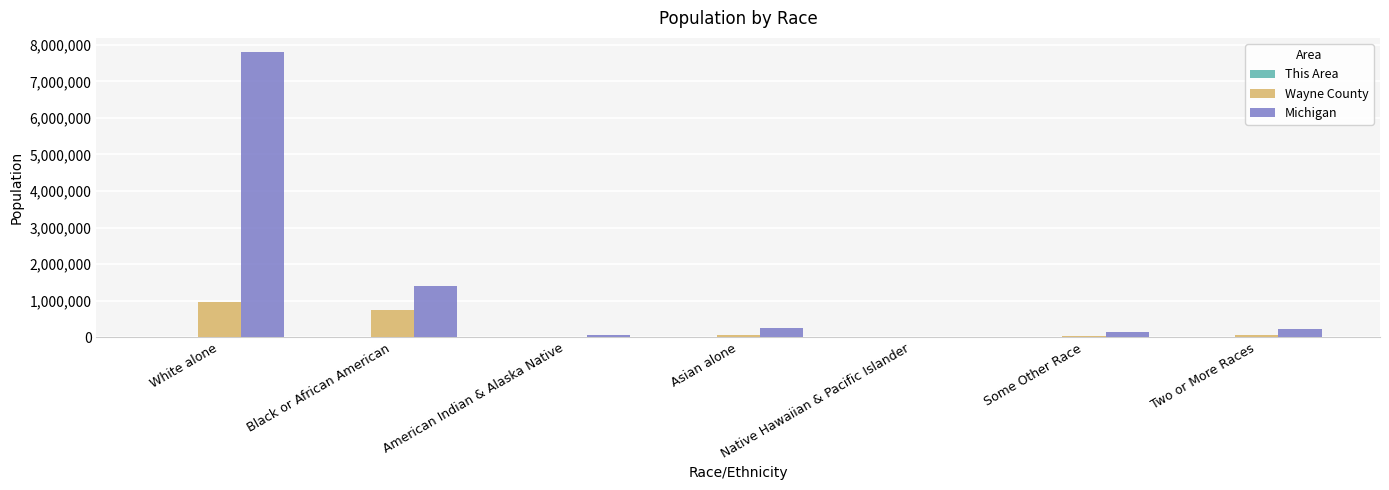

Which series changed the most between Black or African American and Some Other Race?

Michigan